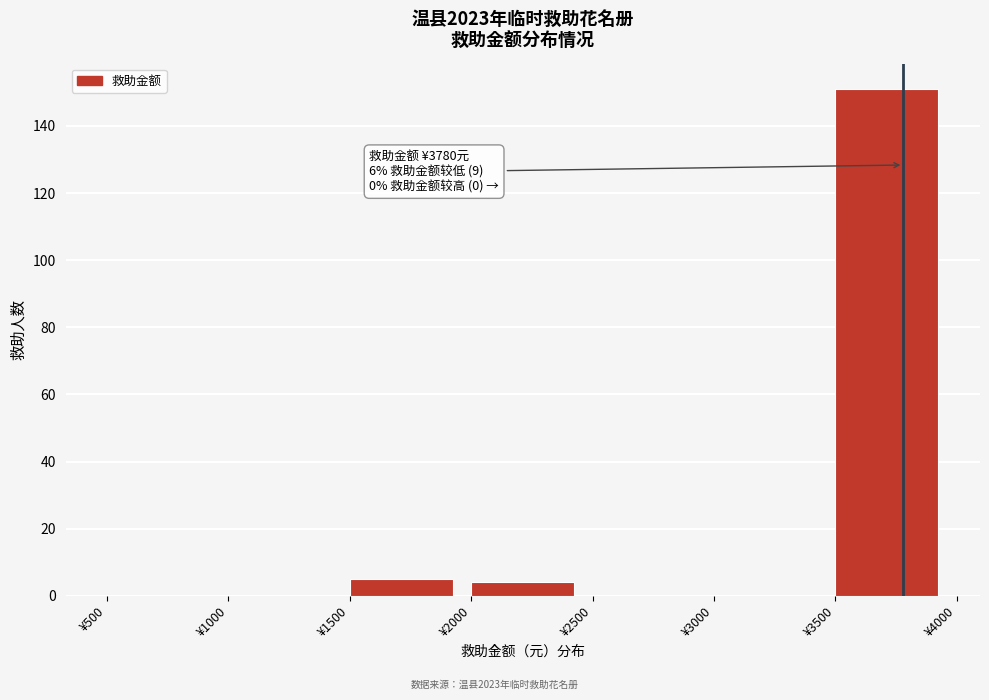

Over which range of the x-axis is the bar tallest?

3500 to 4000